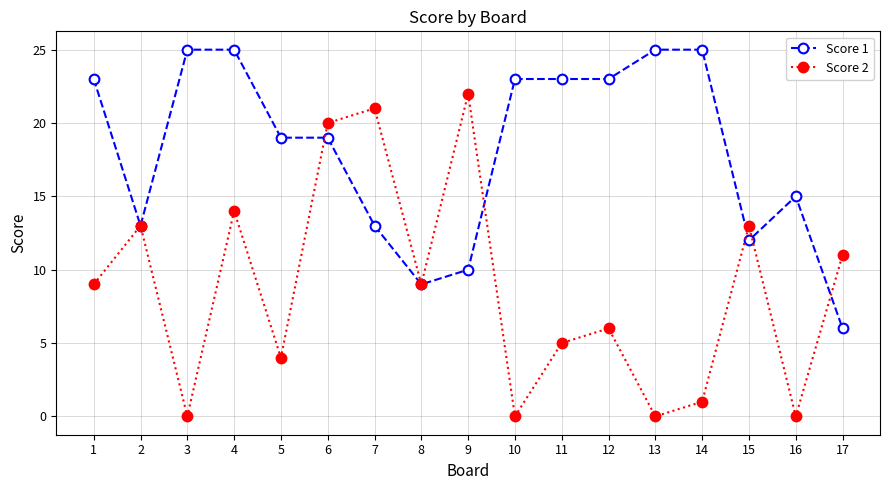

At how many categories does at least one series exceed 3?

17